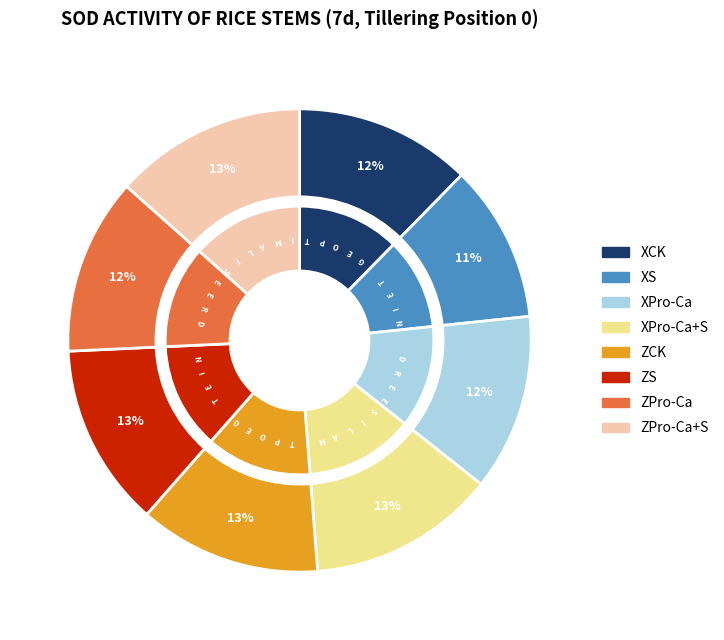

How many segments does this pie chart have?

8